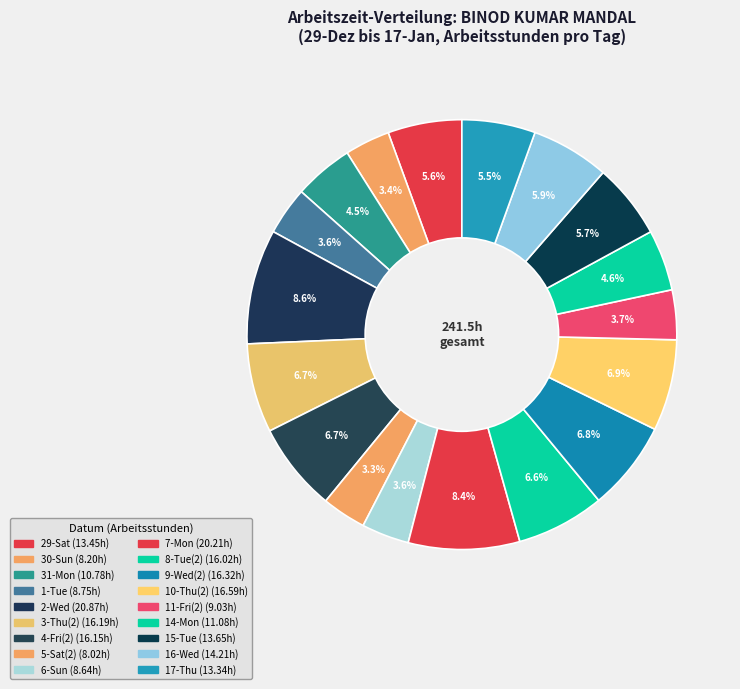

Between 4-Fri(2) and 10-Thu(2), which is larger?

10-Thu(2)